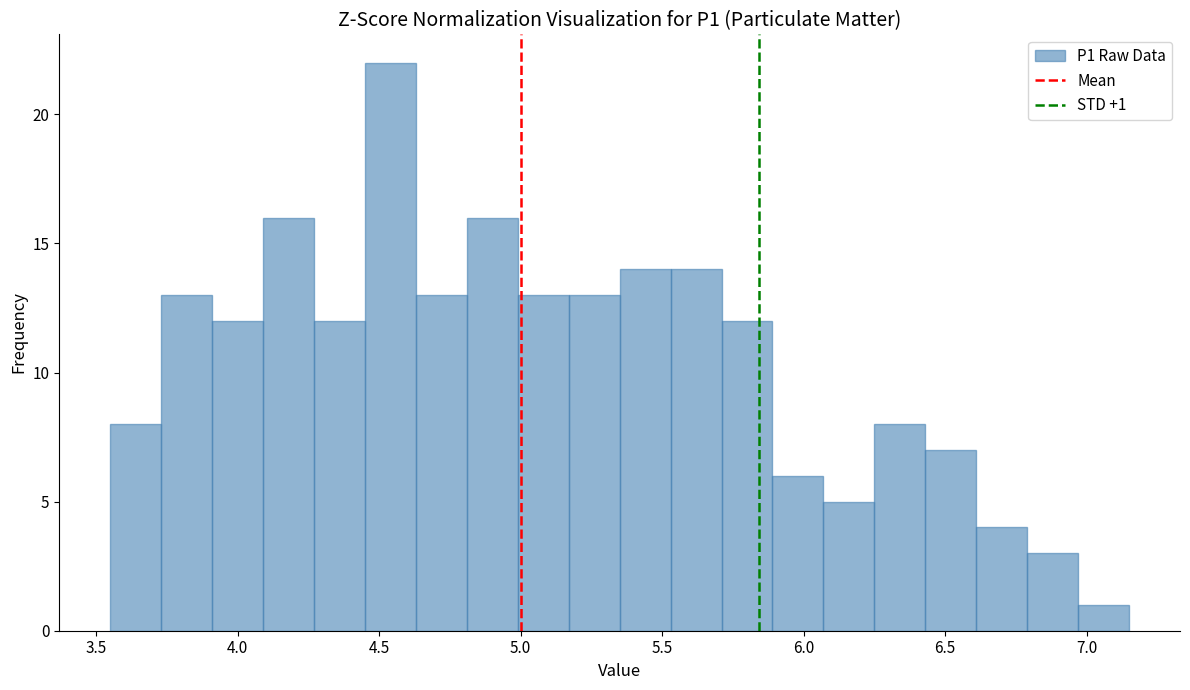

Read against the x-axis, roughly where is the centre of the tallest bar?

4.55